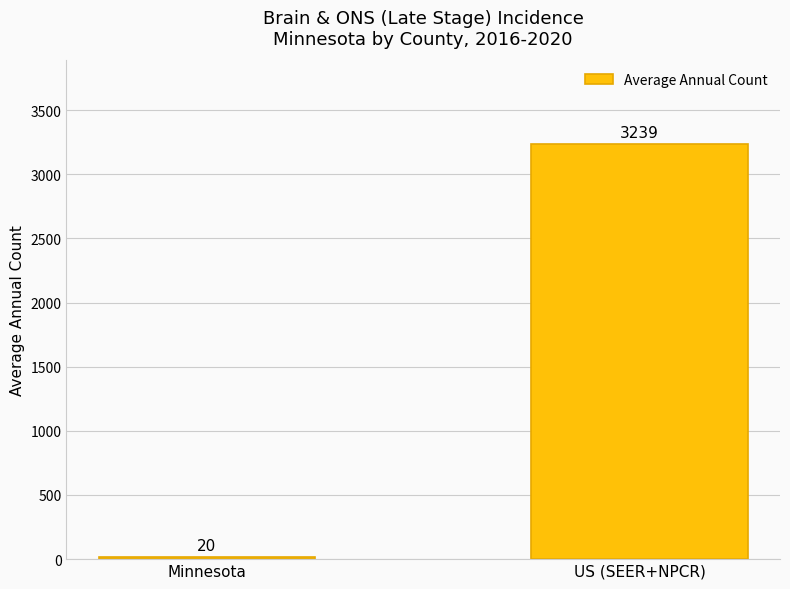

Reading left to right, what are all the values shown in this chart?

Minnesota=20	US (SEER+NPCR)=3239